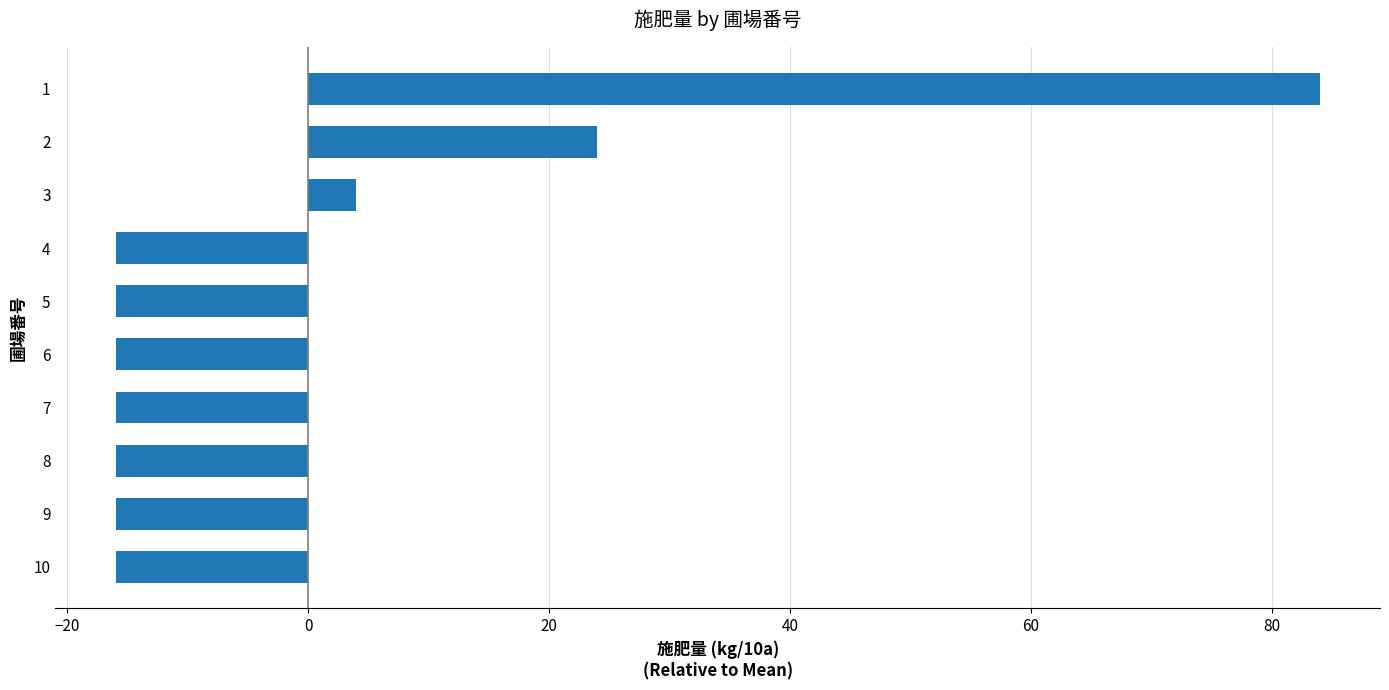

Which label corresponds to the largest value in the chart?

1